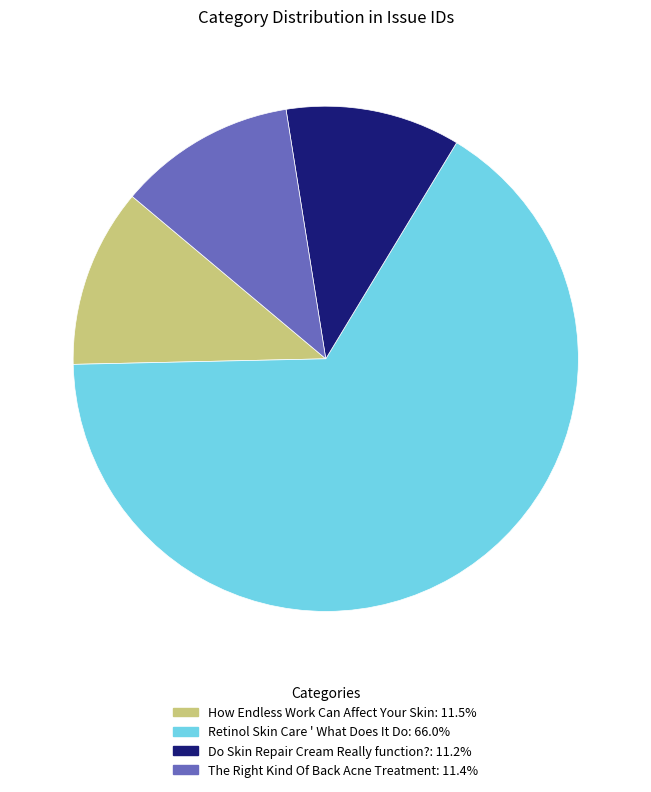

Does How Endless Work Can Affect Your Skin account for over 50% of the chart?

No